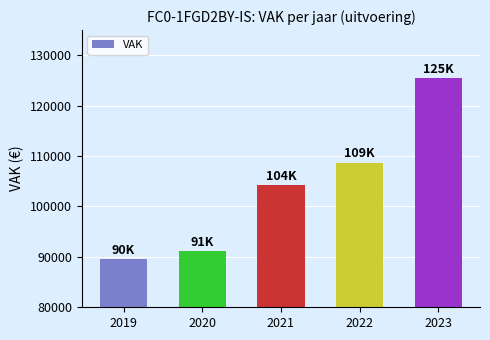

Rank the categories by value from lowest to highest.

2019, 2020, 2021, 2022, 2023